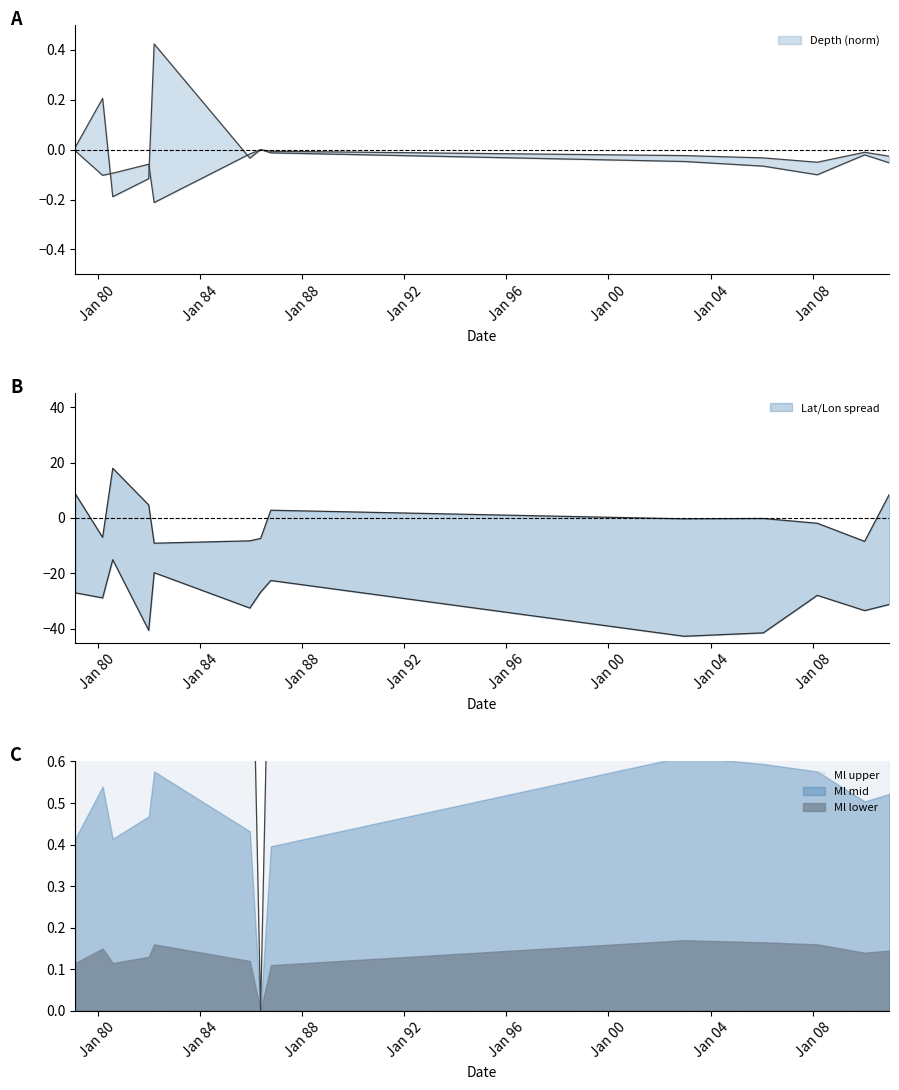

Which series has the largest range (max minus min)?

Lon